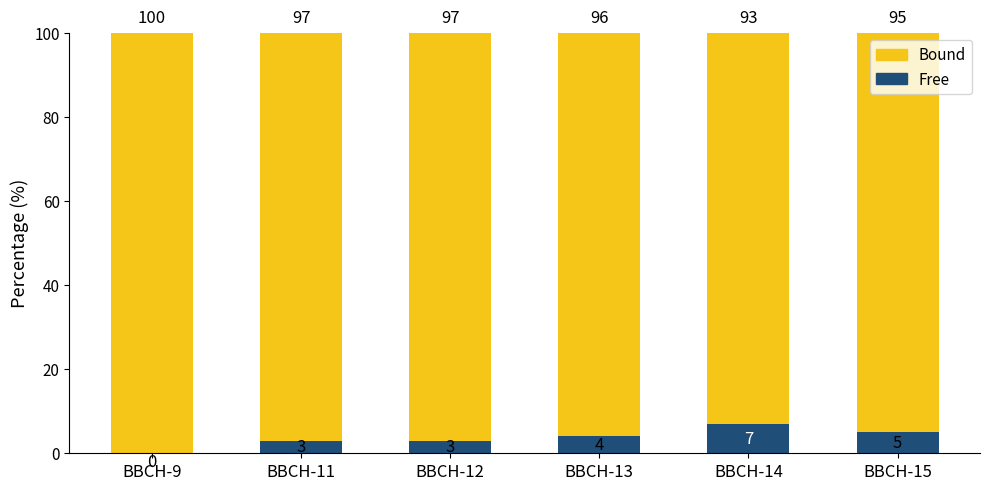

What is the maximum value for Free?

7